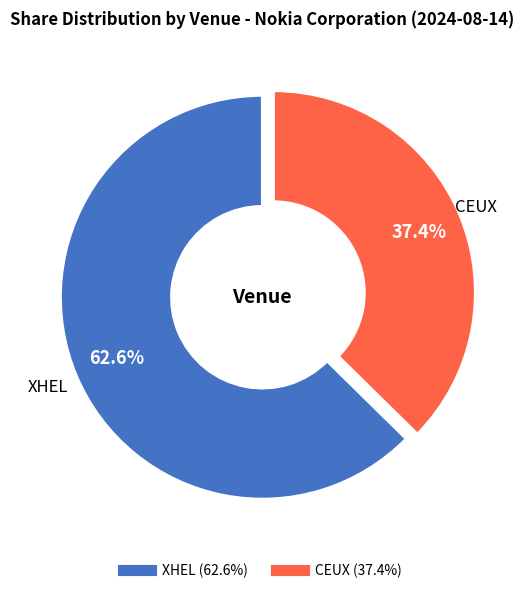

To the nearest percent, what is the difference between the largest and smallest slice percentages?

25%